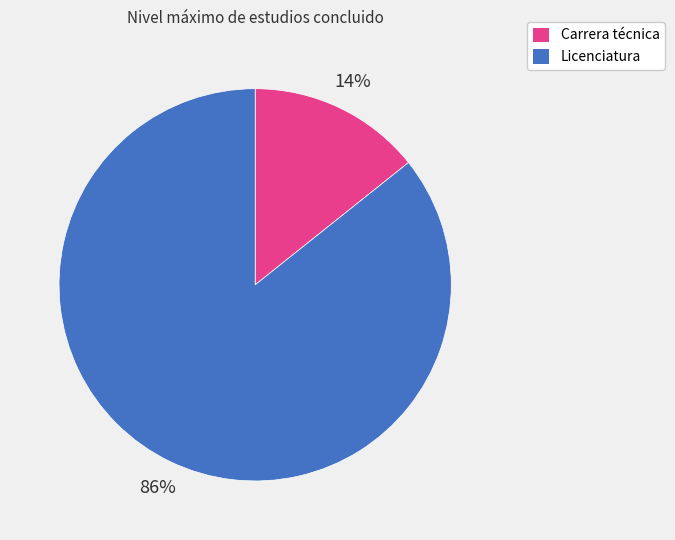

To the nearest percent, what is the combined percentage of Licenciatura and Carrera técnica?

100%